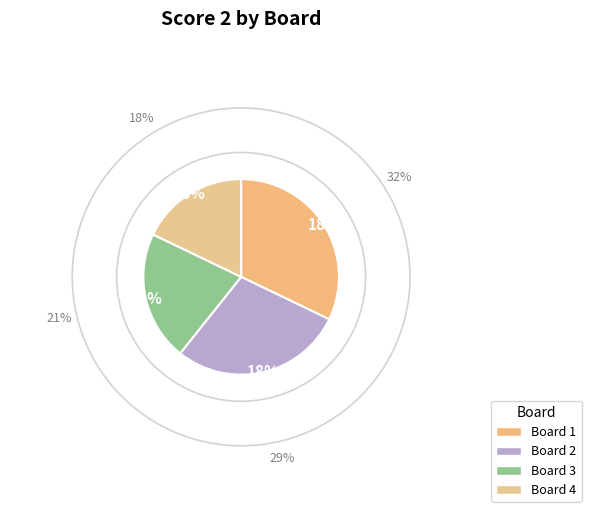

To the nearest percent, what percentage of the pie is 3?

21%